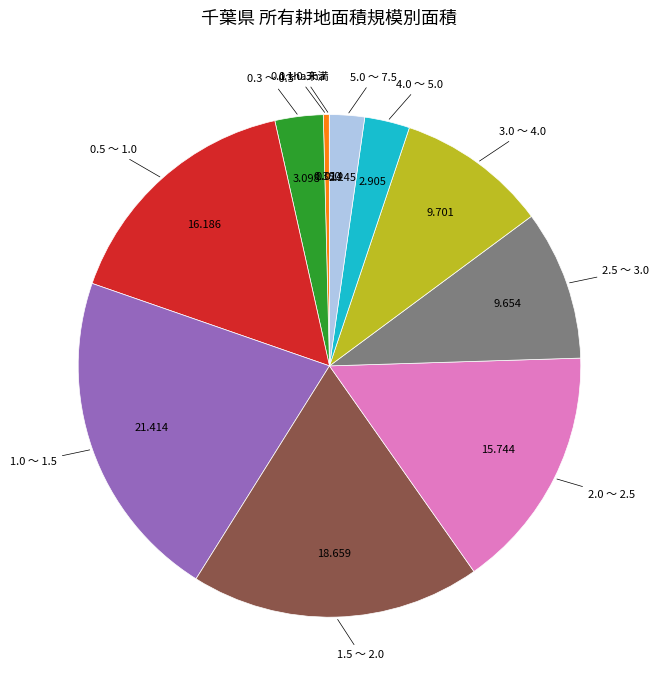

Does any single category account for the majority?

No